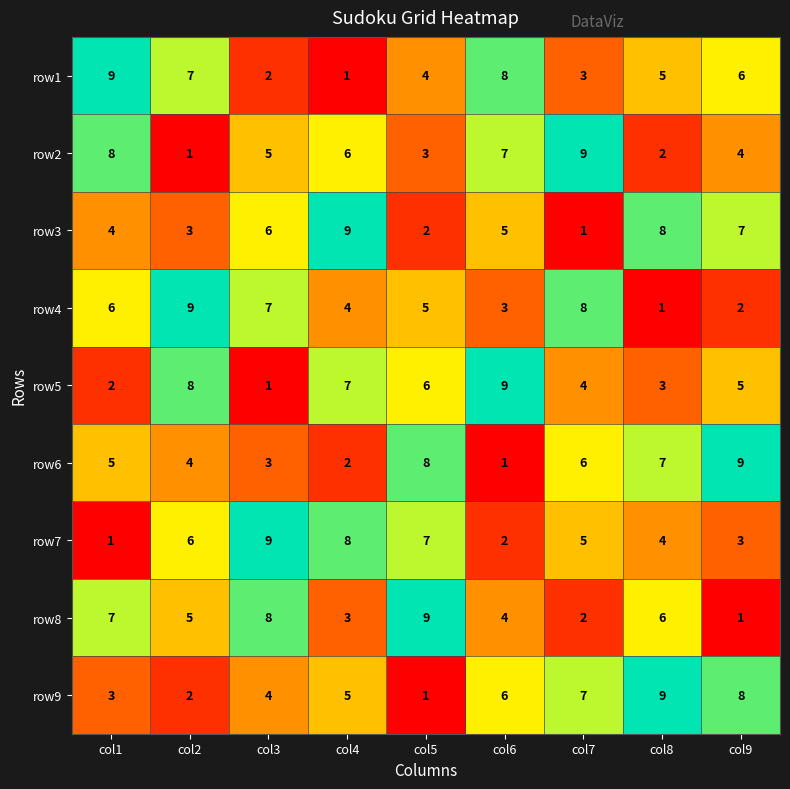

At which label does row7 first exceed 5?

col2